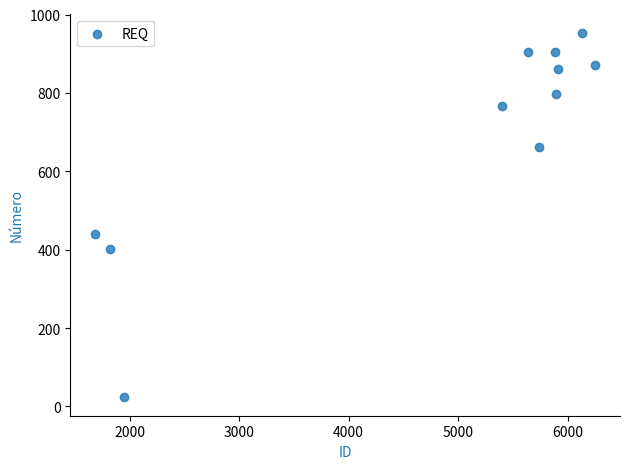

What is the range of X values (max minus min)?

4566